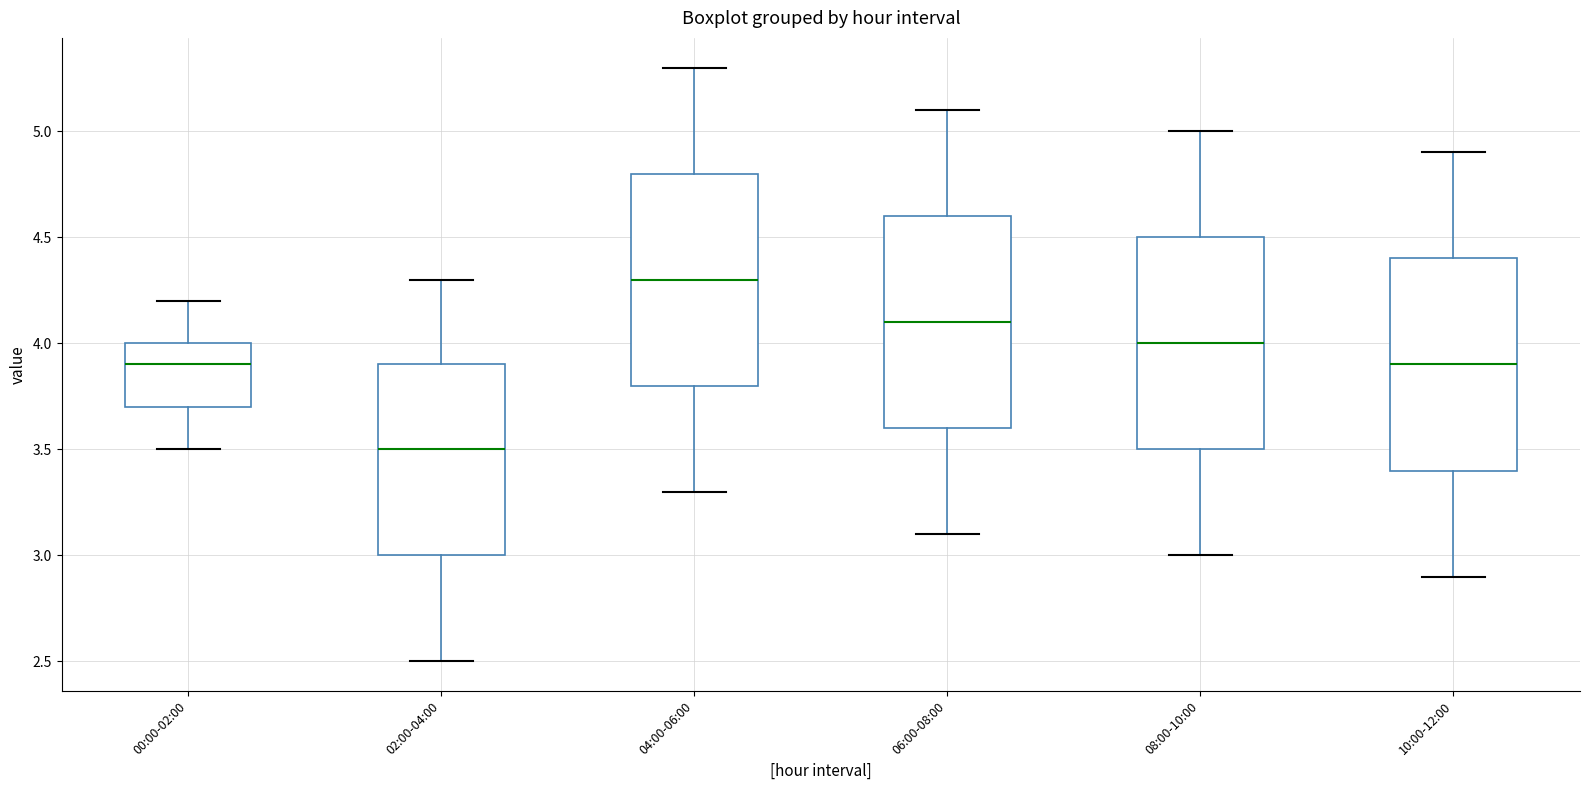

Where does the median line of the box for 00:00-02:00 sit on the y-axis? The values are not printed on the chart, so give them approximately, as read against the axis.

3.9